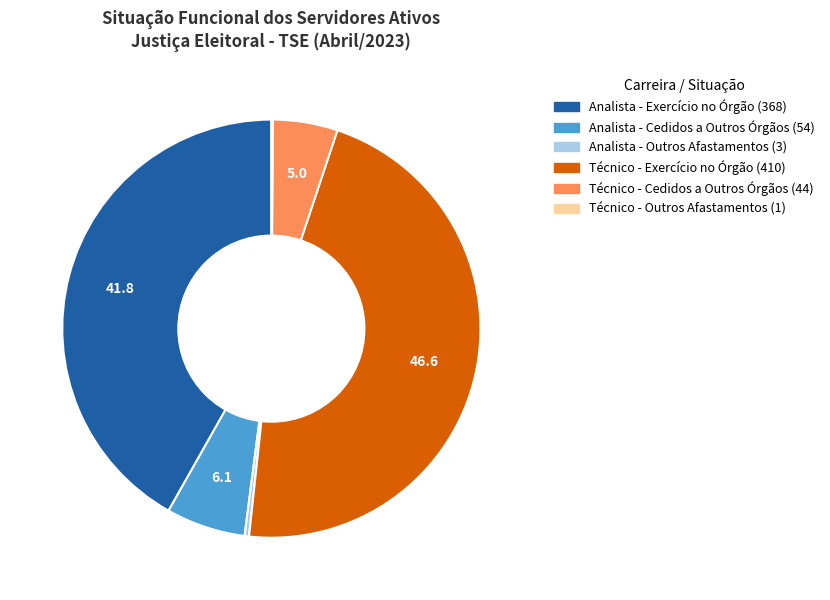

Does any single category account for the majority?

No